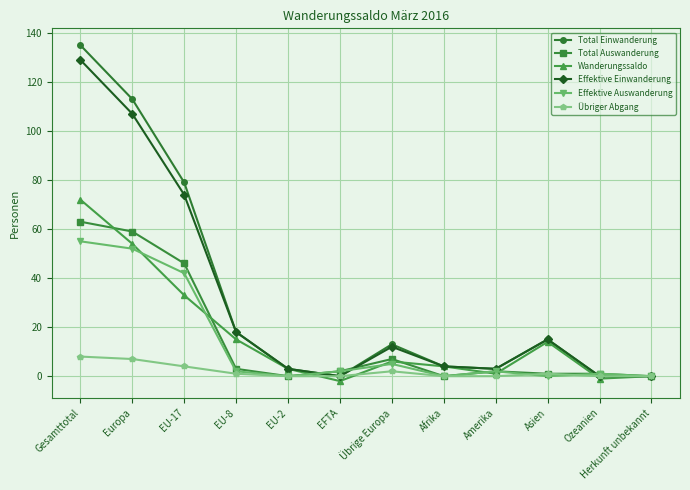

What is the maximum value for Total Einwanderung?

135